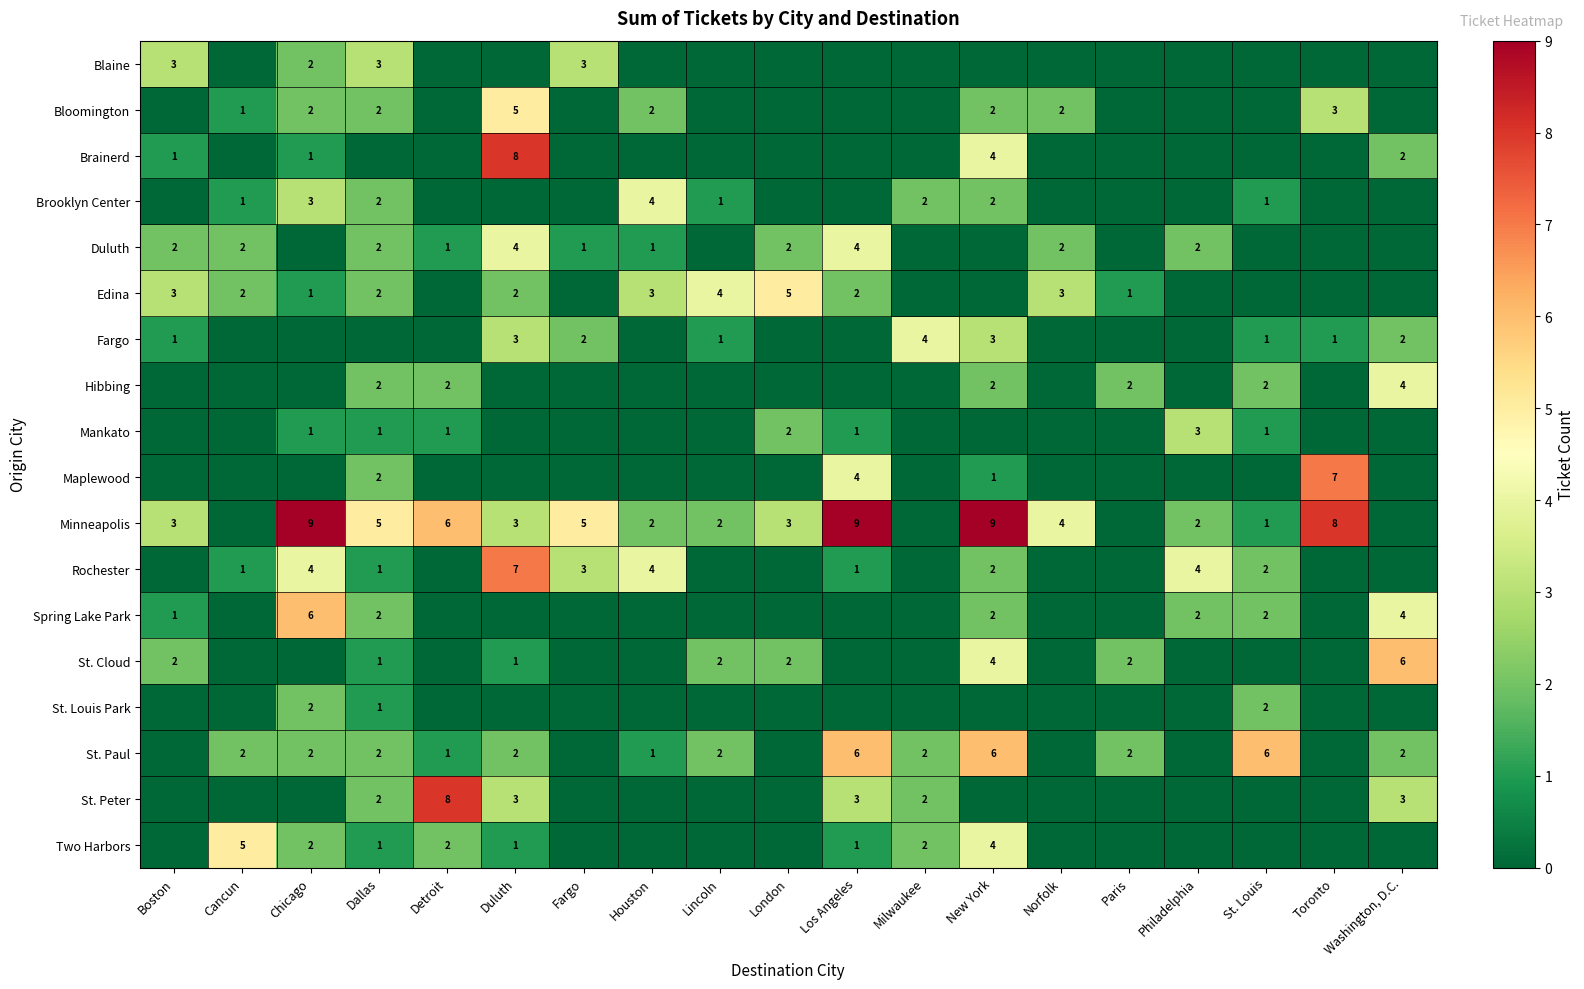

Is it true that Spring Lake Park equals 2 at St. Louis?

True